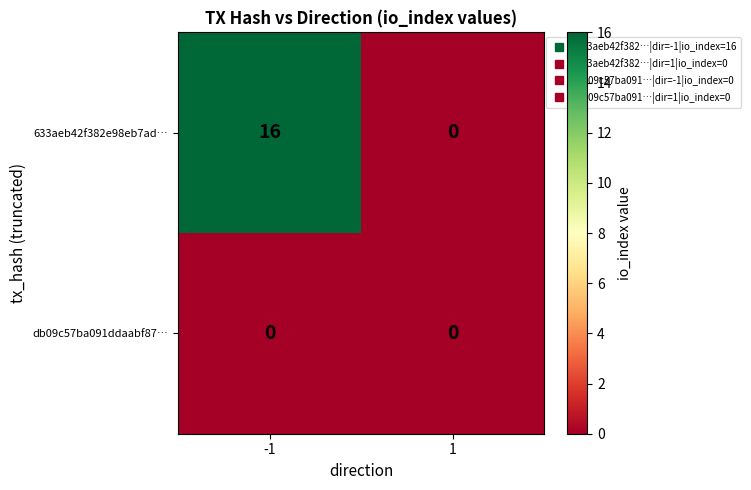

What is the maximum value shown in the chart?

16